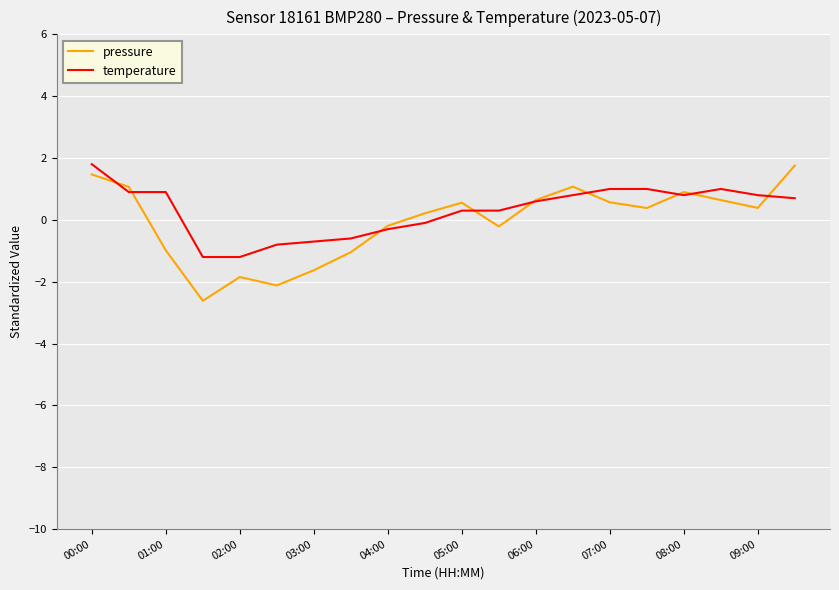

What is the highest value of the pressure series?

1.8